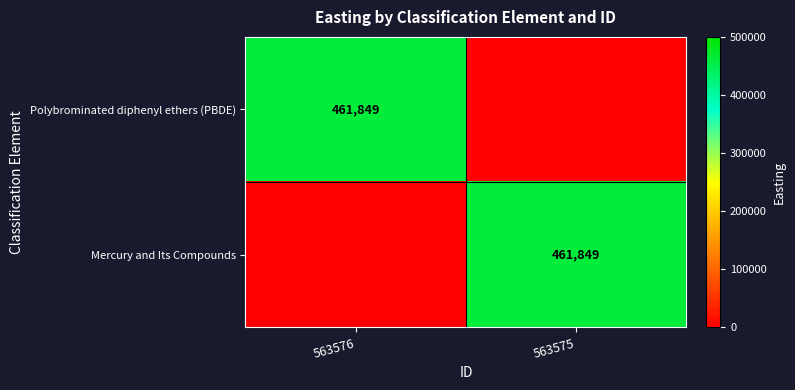

True or false: Mercury and Its Compounds has a value of 775530 at 563575.

False